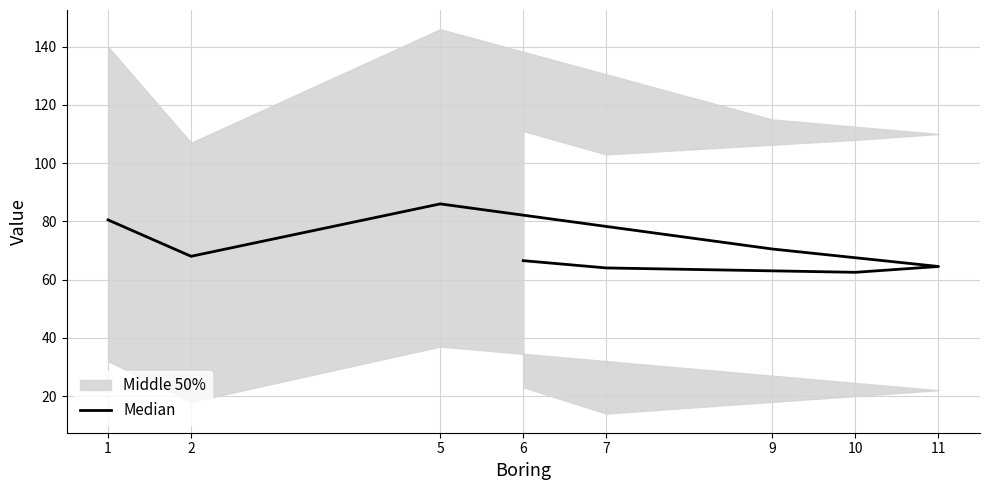

What is the maximum value shown in the chart?

86.0